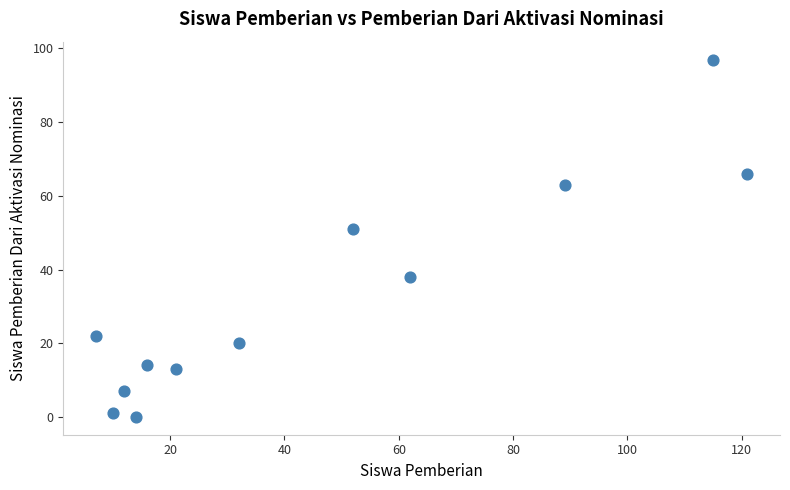

What is the average X value?

46